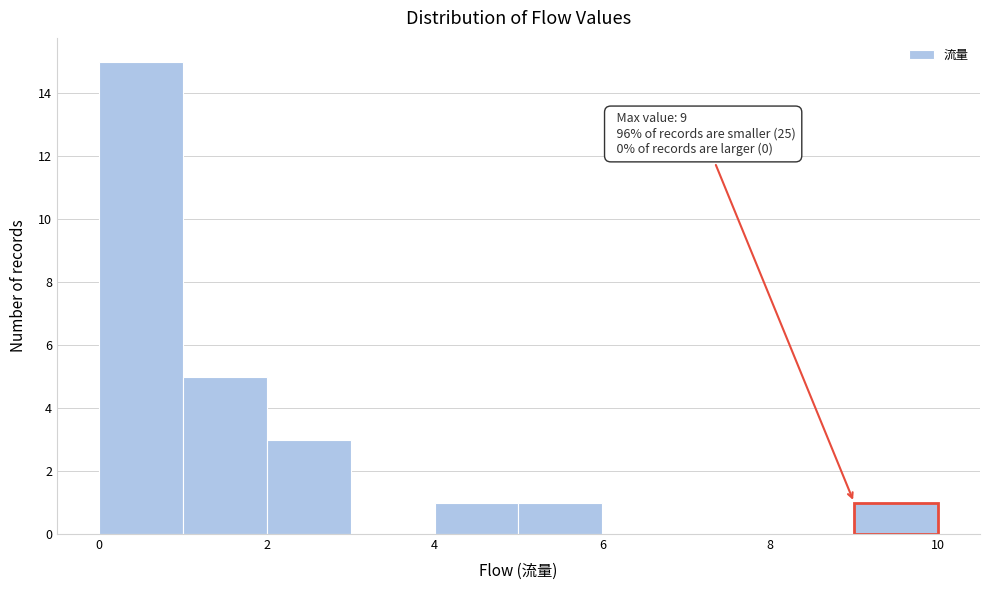

Which range on the x-axis has the tallest bar?

0 to 1